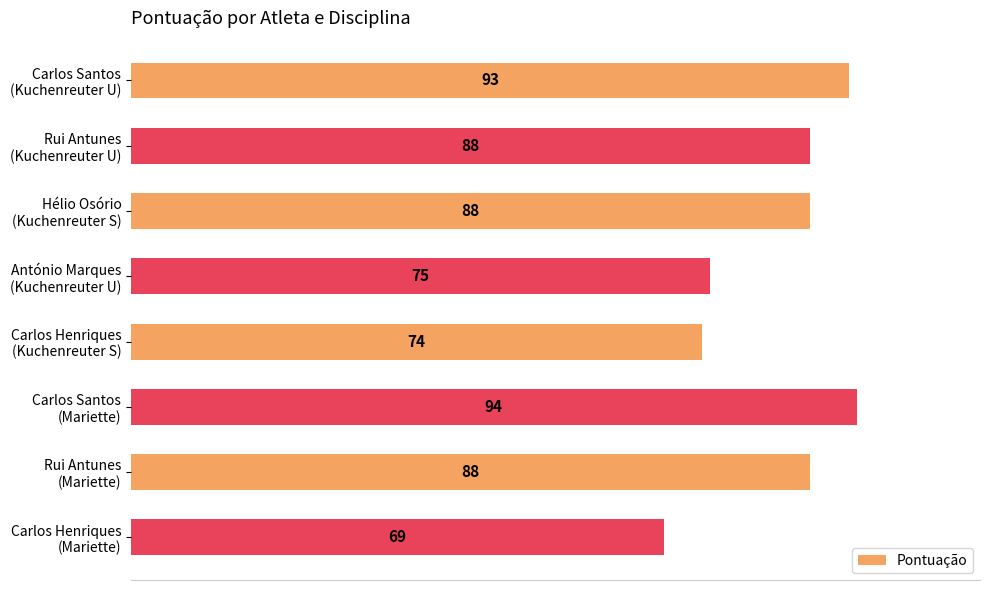

What is the value of the 6th bar from the top?

94